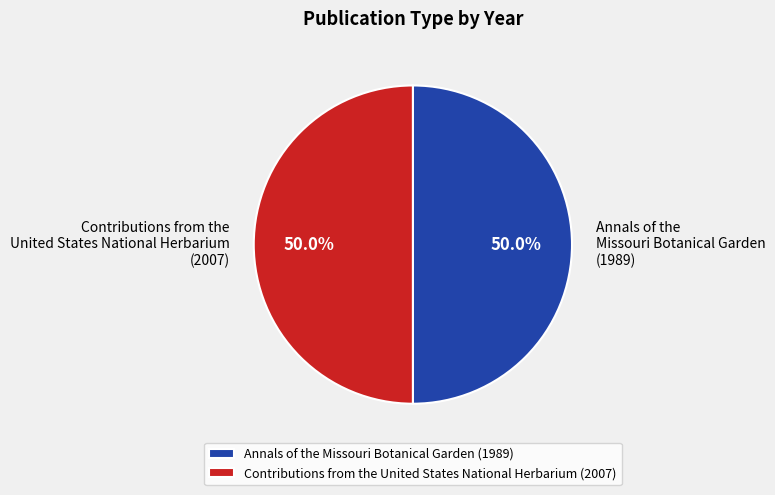

What percentage do Annals of the Missouri Botanical Garden (1989) and Contributions from the United States National Herbarium (2007) together represent?

100.0%